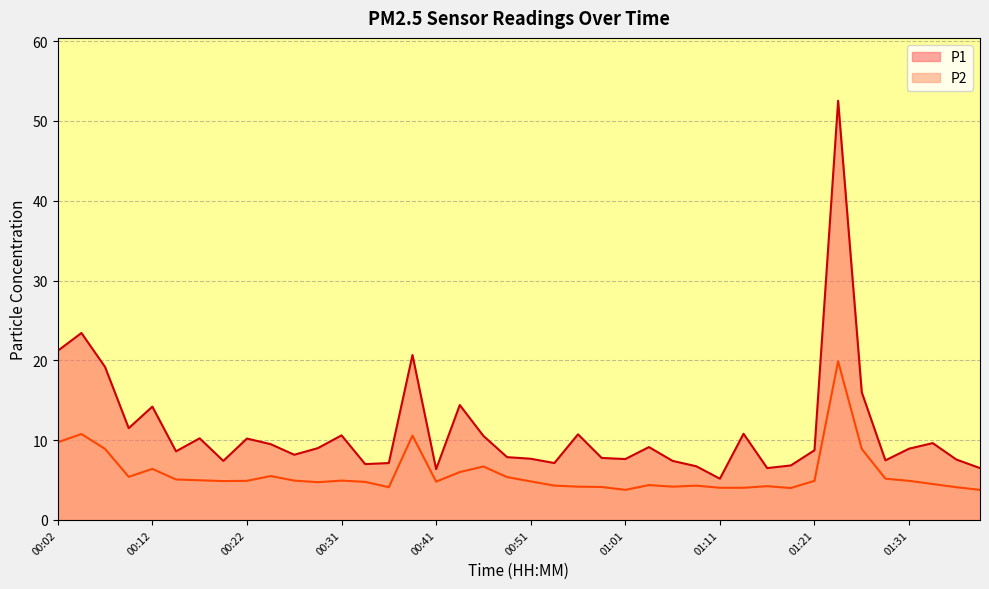

What is the minimum value shown in the chart?

3.8